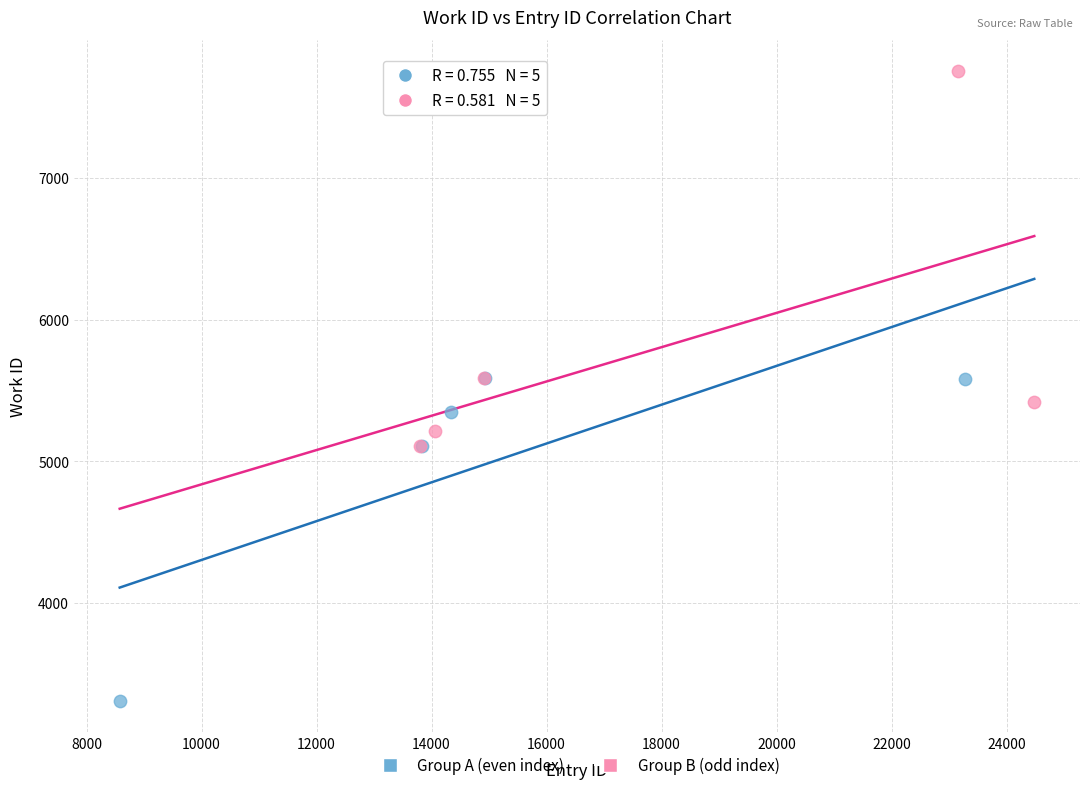

Which series has the widest spread of Y values?

Group B (odd index)